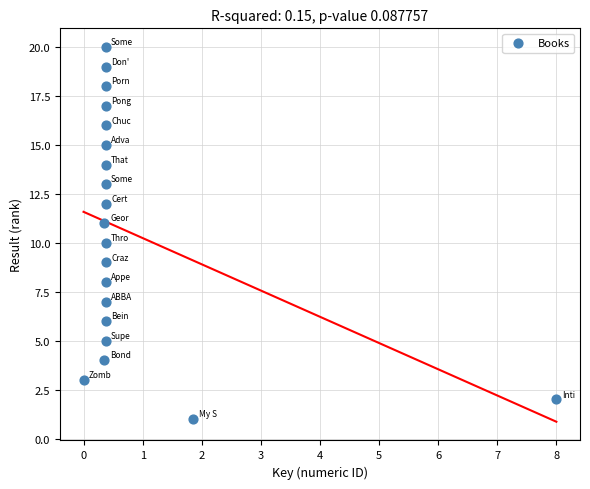

What is the range of Y values (max minus min)?

19